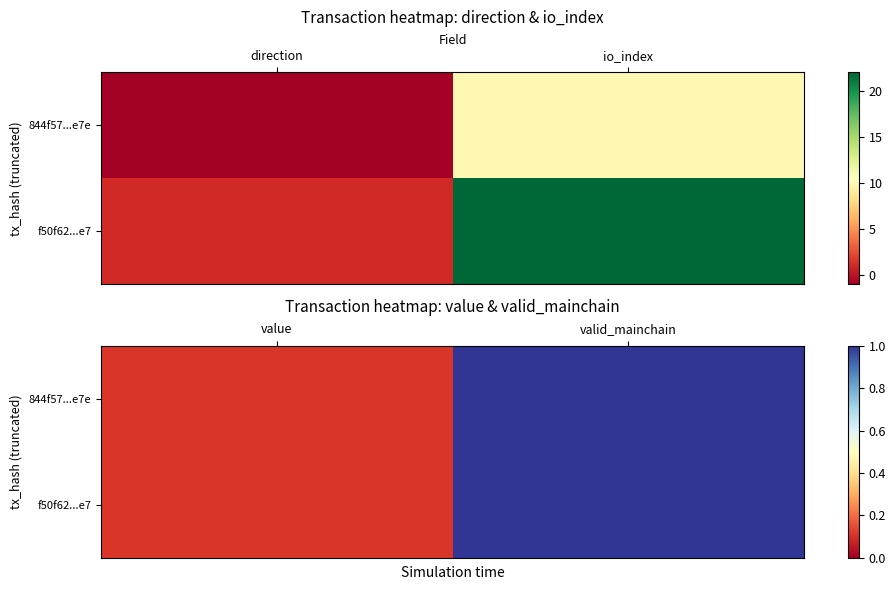

Is it true that f50f62...e7 equals 0.1 at value?

True